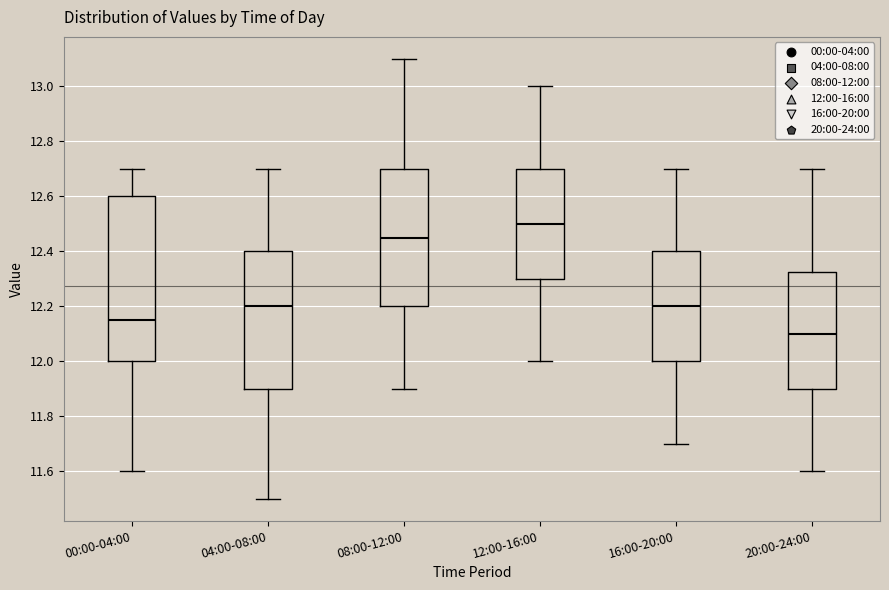

Which box's median line is the highest?

12:00-16:00